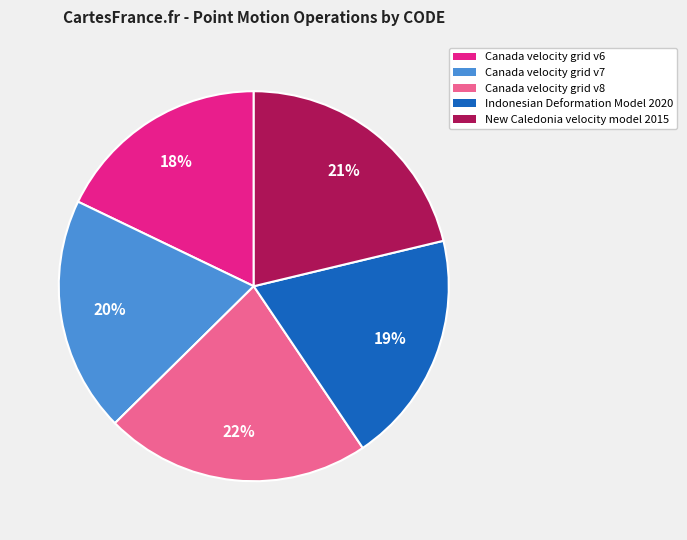

Is the sum of Canada velocity grid v8 and Canada velocity grid v6 greater than half?

No